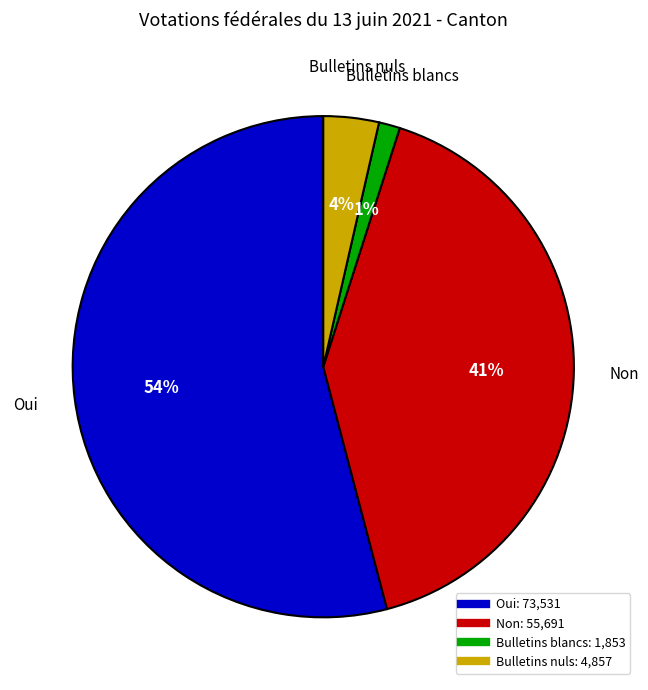

Is Bulletins blancs the majority of the pie?

No